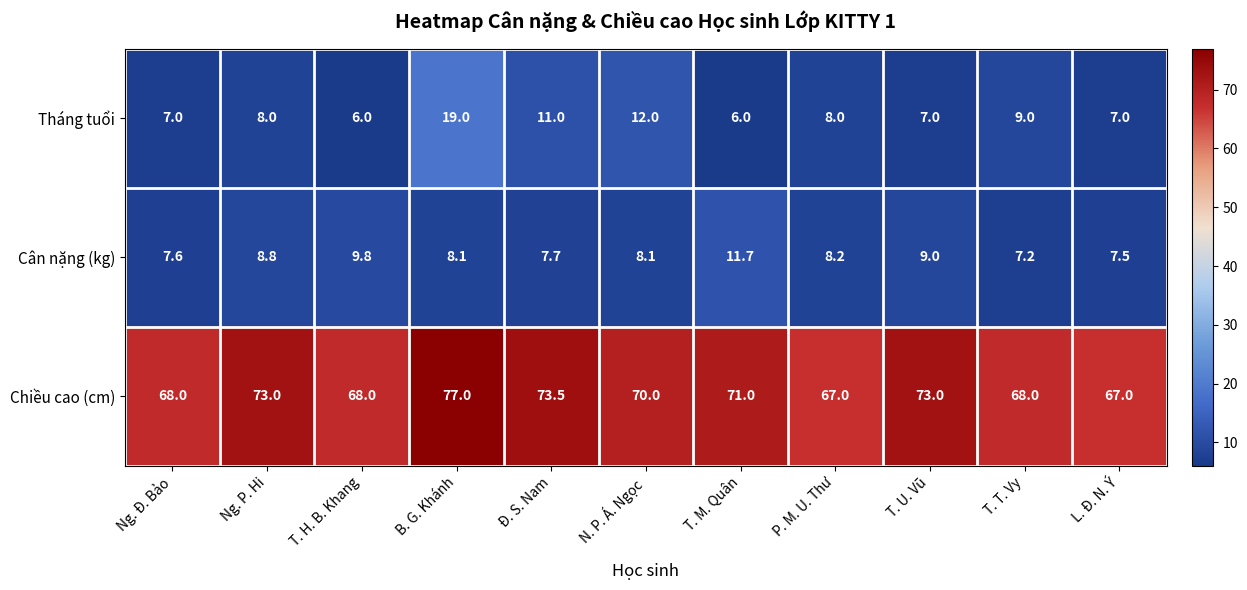

Is the value of Tháng tuổi at L. Đ. N. Ý greater than the value of Chiều cao (cm) at P. M. U. Thư?

No